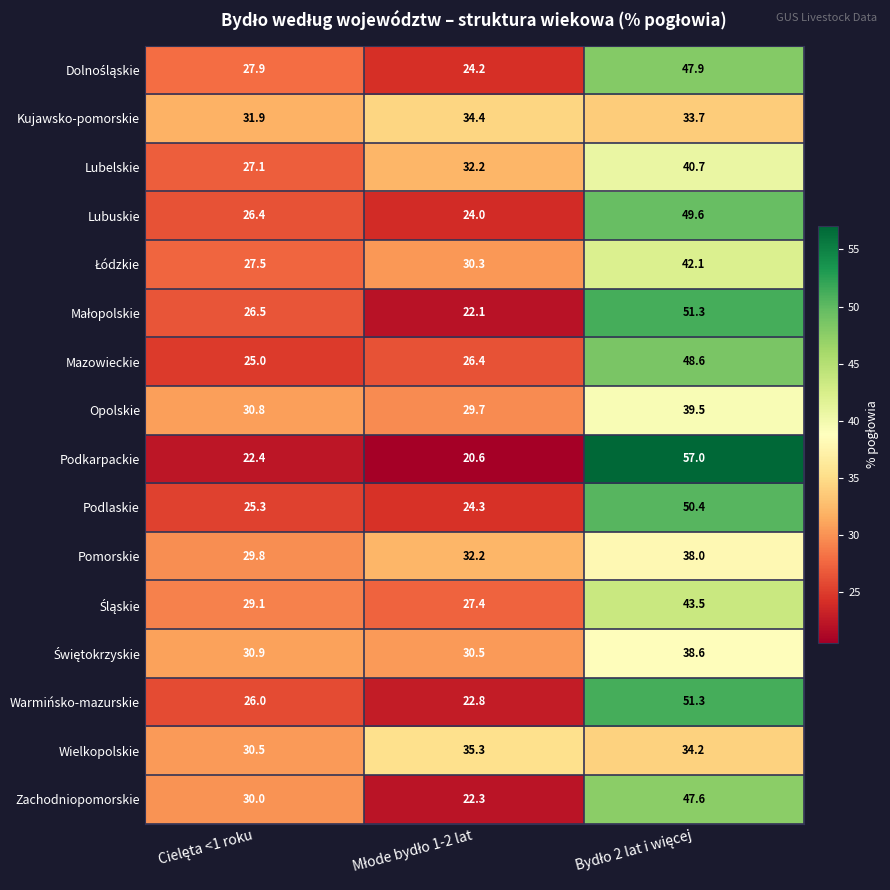

Which series has the largest total across all categories?

Warmińsko-mazurskie